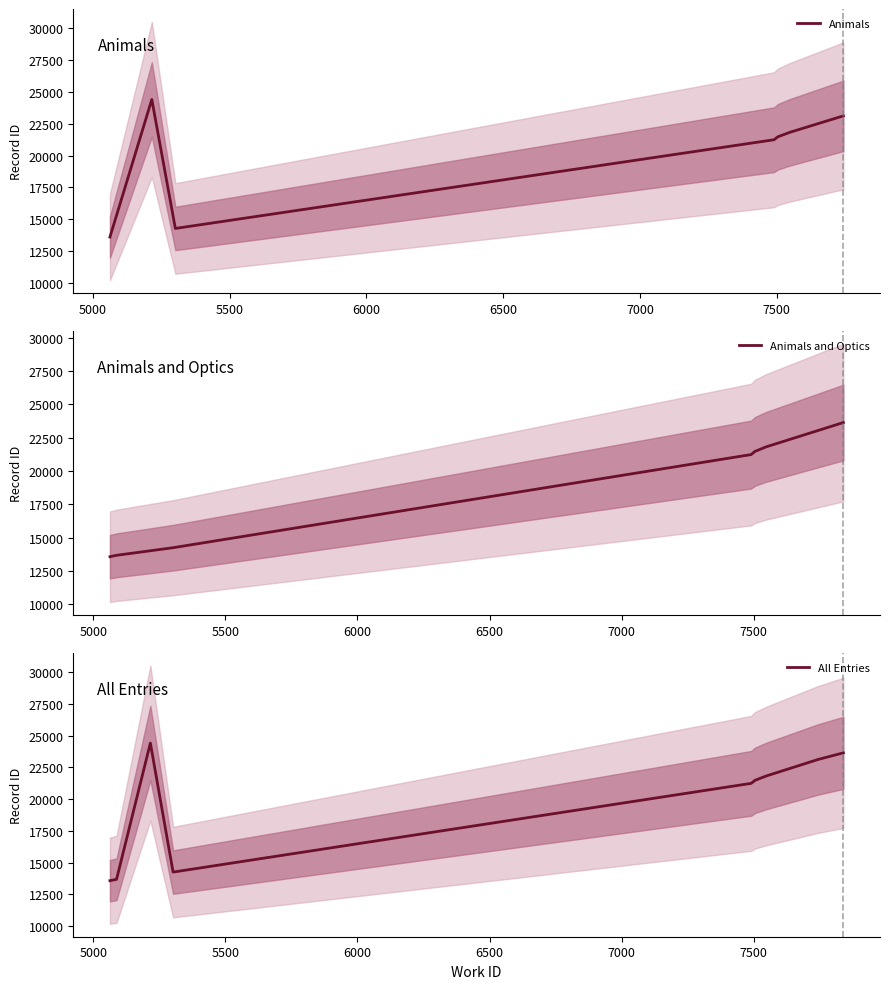

Read the value at 7504, to the nearest 10.

21420